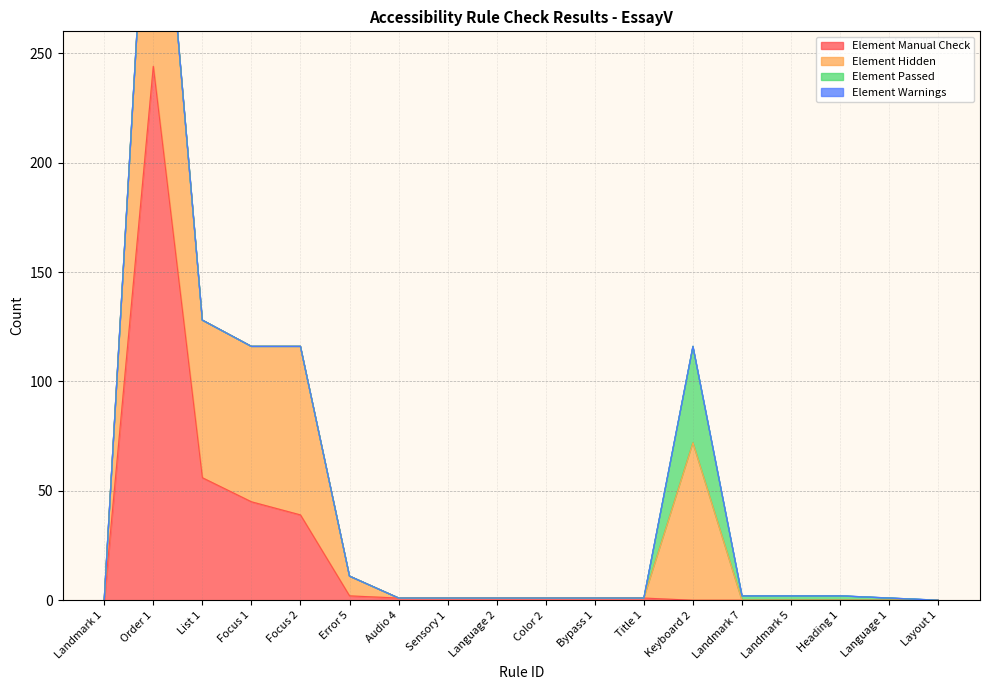

List the series in order of their peak value, highest first.

Element Manual Check, Element Hidden, Element Passed, Element Warnings